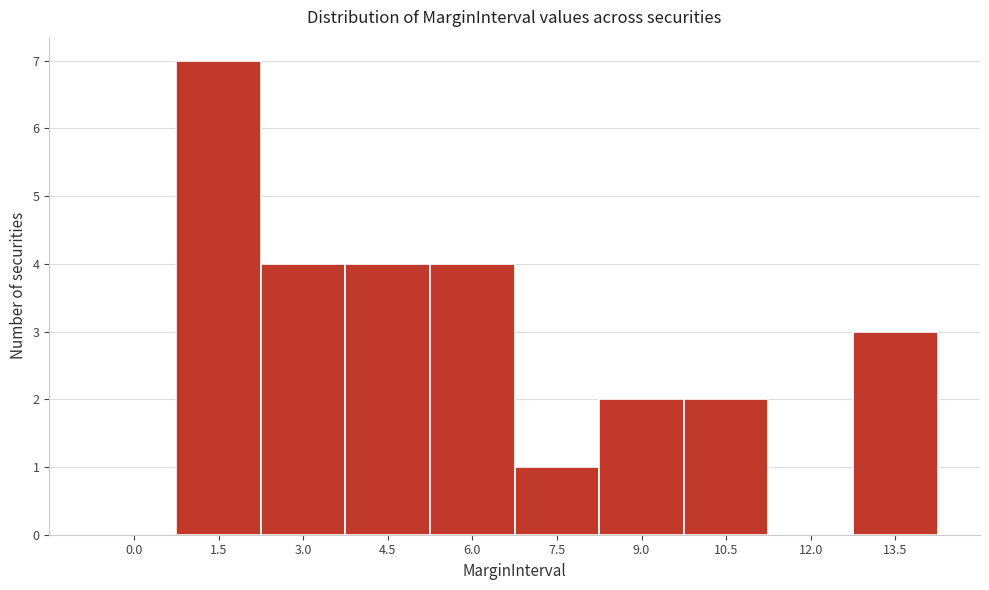

Reading right to left, what are all the values shown in this chart?

13.5=3	12.0=0	10.5=2	9.0=2	7.5=1	6.0=4	4.5=4	3.0=4	1.5=7	0.0=0